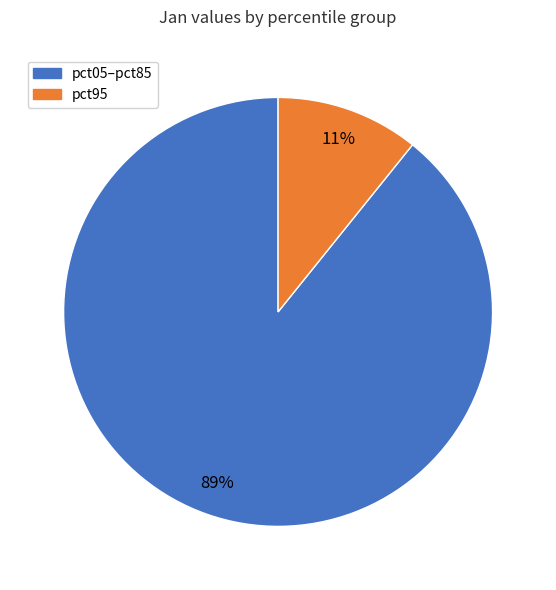

How many segments does this pie chart have?

2